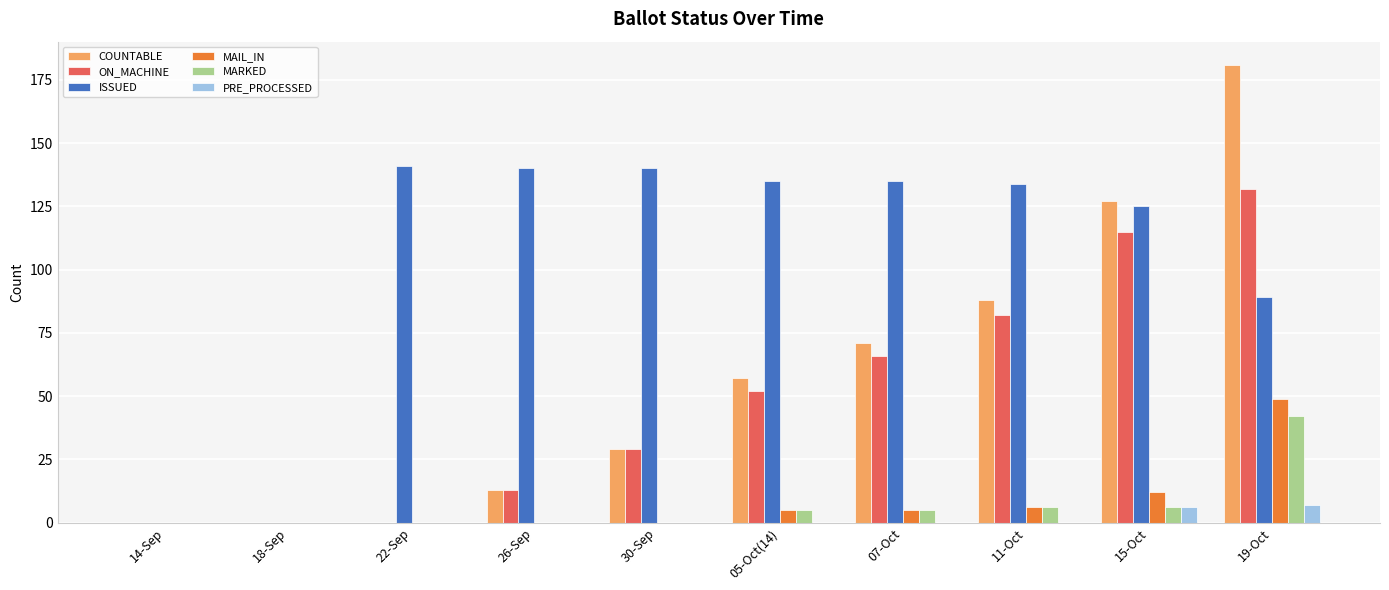

Are the bars grouped side by side (vs. stacked)?

Yes